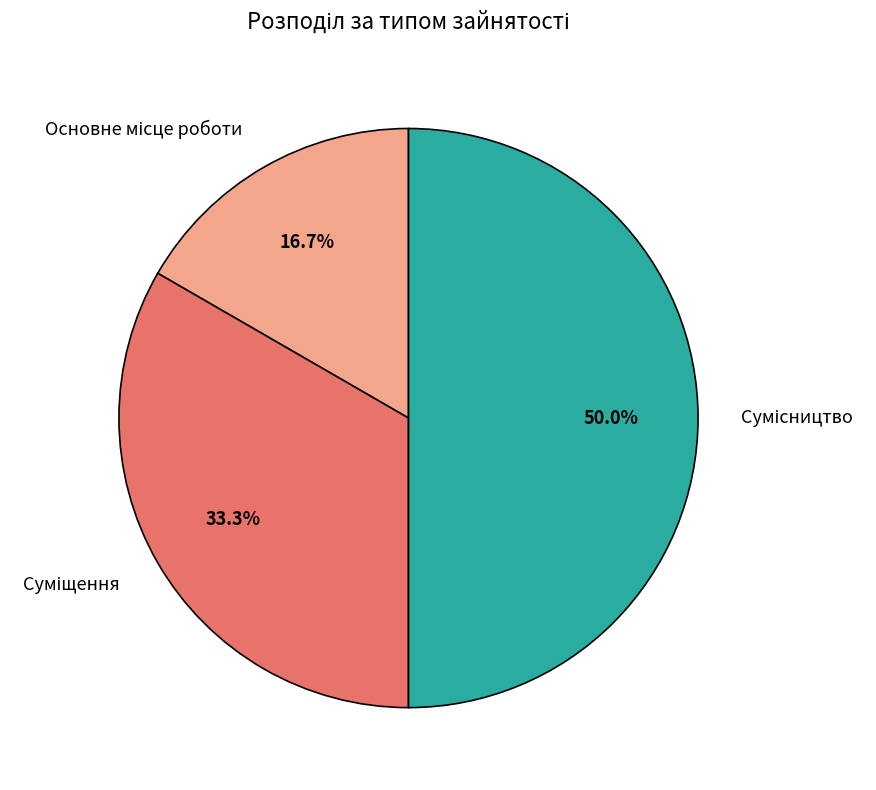

Which category has the smallest portion of the pie?

Основне місце роботи